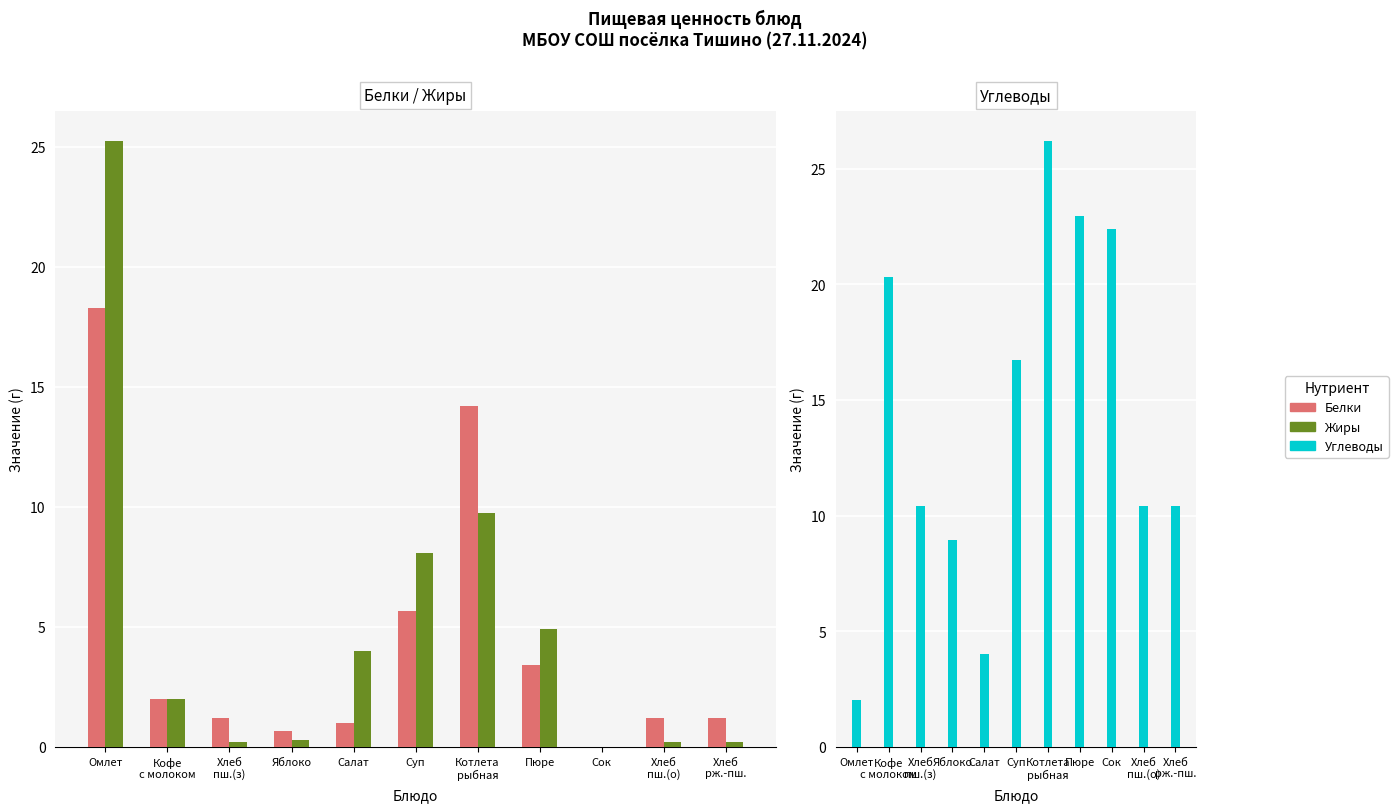

What is the average value of the Белки series?

4.4